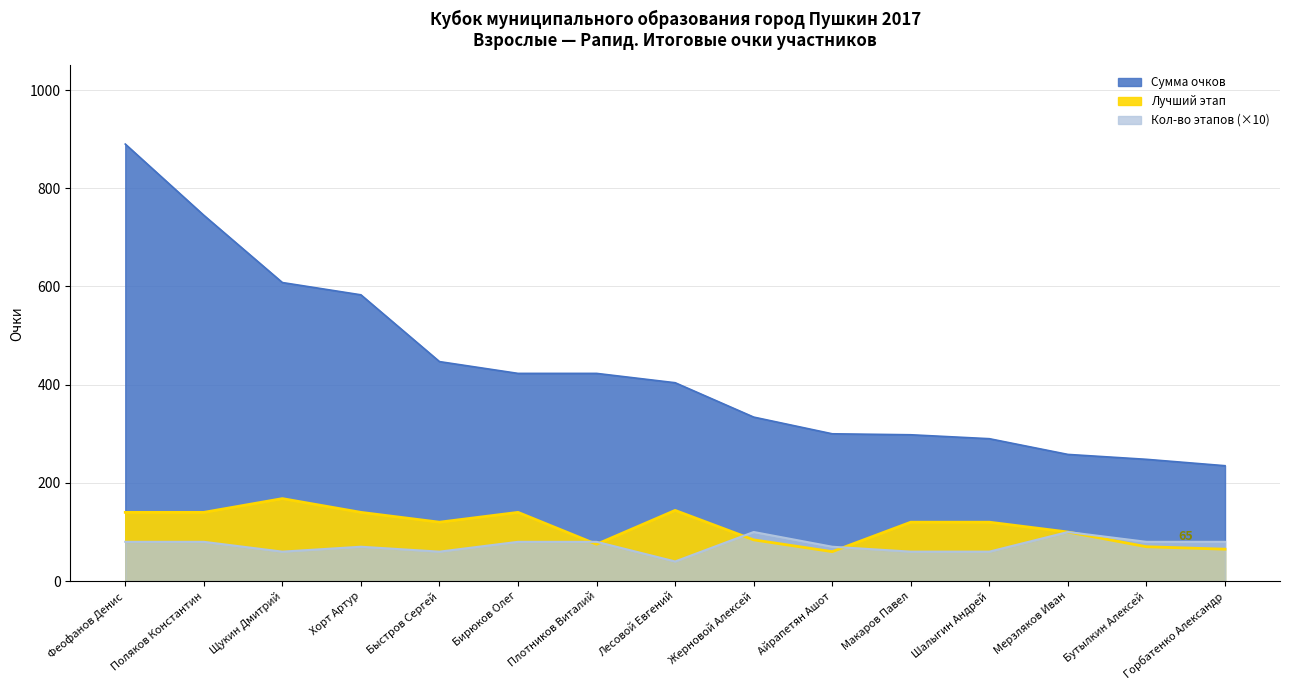

Reading right to left, what are all the values shown in this chart?

Сумма очков: Горбатенко Александр=235	Бутылкин Алексей=248	Мерзляков Иван=258	Шалыгин Андрей=290	Макаров Павел=298	Айрапетян Ашот=300	Жерновой Алексей=334	Лесовой Евгений=404	Плотников Виталий=423	Бирюков Олег=423	Быстров Сергей=447	Хорт Артур=583	Щукин Дмитрий=608	Поляков Константин=745	Феофанов Денис=890
Лучший этап: Горбатенко Александр=65	Бутылкин Алексей=70	Мерзляков Иван=100	Шалыгин Андрей=120	Макаров Павел=120	Айрапетян Ашот=60	Жерновой Алексей=84	Лесовой Евгений=144	Плотников Виталий=75	Бирюков Олег=140	Быстров Сергей=120	Хорт Артур=140	Щукин Дмитрий=168	Поляков Константин=140	Феофанов Денис=140
Кол-во этапов: Горбатенко Александр=80	Бутылкин Алексей=80	Мерзляков Иван=100	Шалыгин Андрей=60	Макаров Павел=60	Айрапетян Ашот=70	Жерновой Алексей=100	Лесовой Евгений=40	Плотников Виталий=80	Бирюков Олег=80	Быстров Сергей=60	Хорт Артур=70	Щукин Дмитрий=60	Поляков Константин=80	Феофанов Денис=80